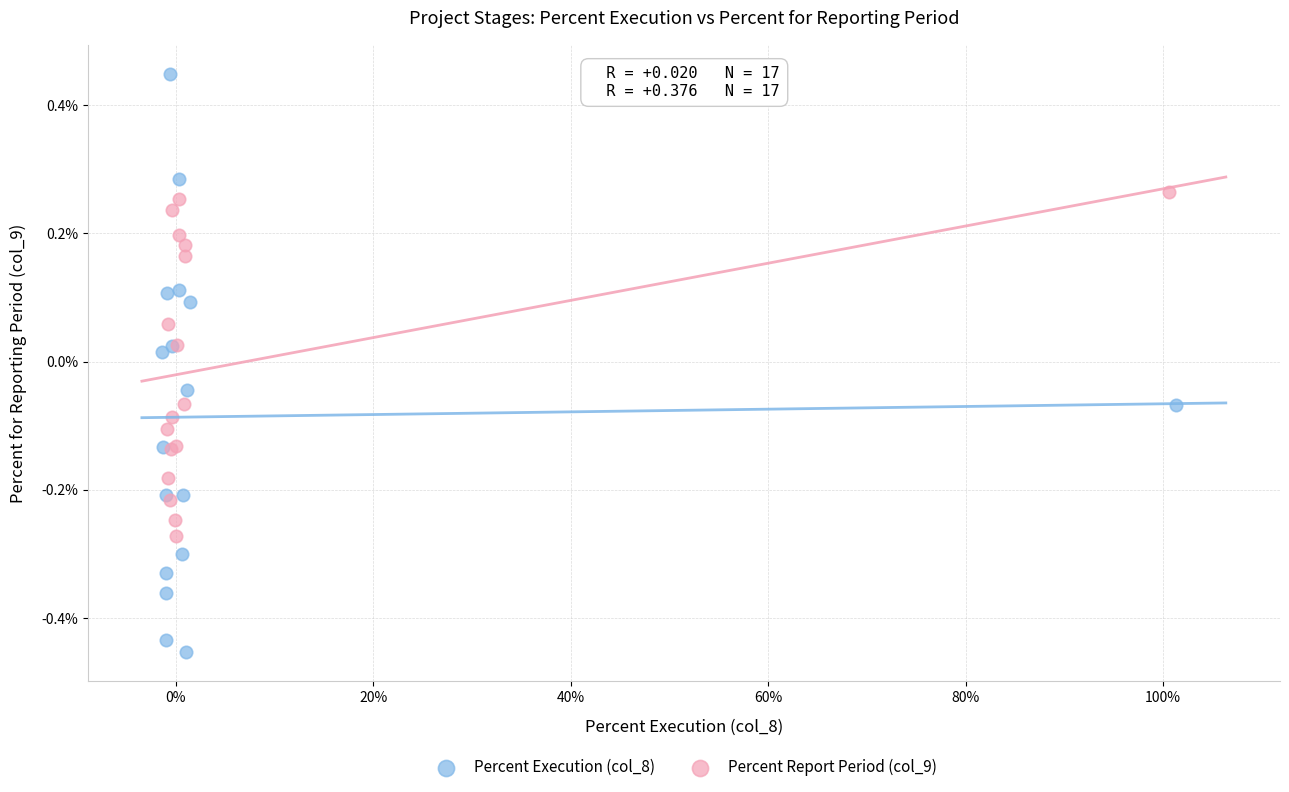

Which series has the widest spread of Y values?

Percent Execution (col_8)